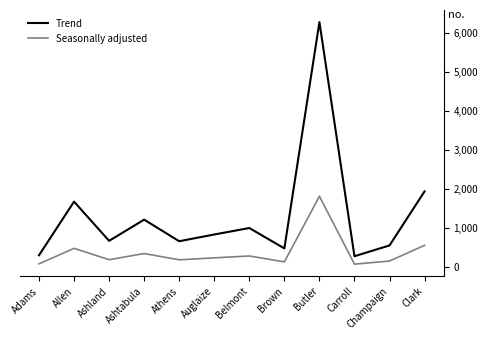

What is the average value of the Seasonally adjusted series?

386.7